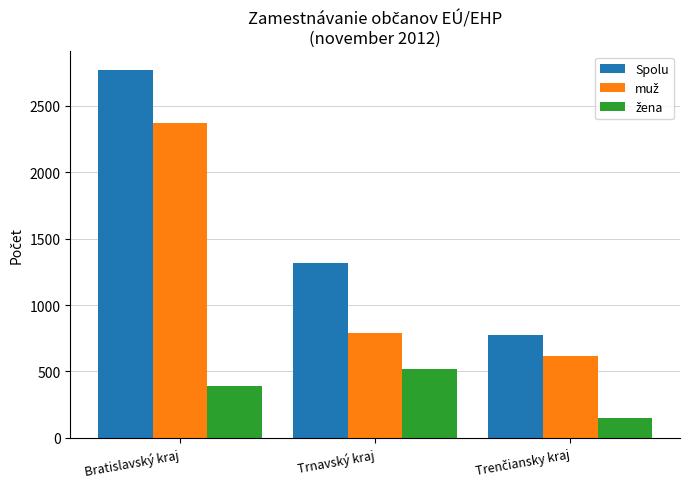

What is the average value of the Spolu series?

1619